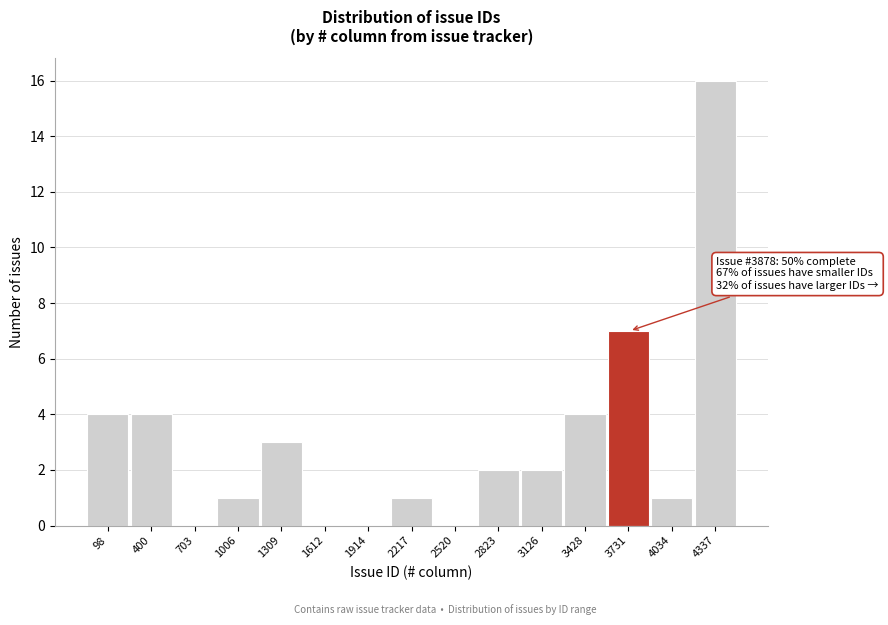

Reading right to left, list all the values displayed in this chart.

4337=16	4034=1	3731=7	3428=4	3126=2	2823=2	2520=0	2217=1	1914=0	1612=0	1309=3	1006=1	703=0	400=4	98=4